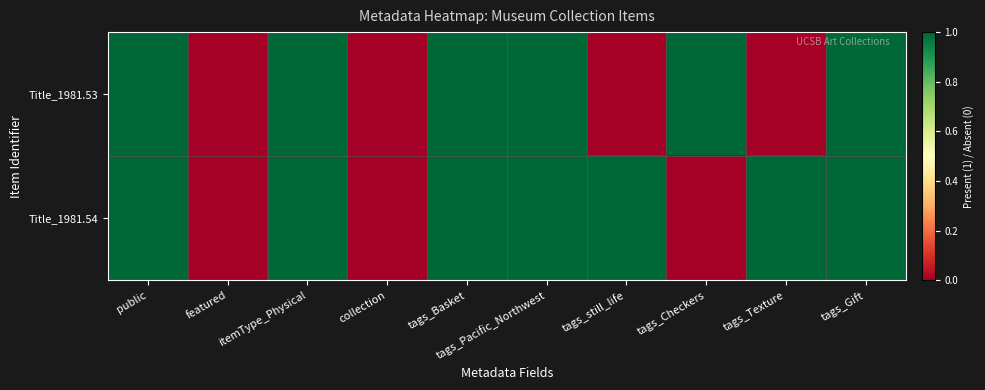

At tags_Texture, list the series in order from smallest to largest.

Title_1981.53, Title_1981.54